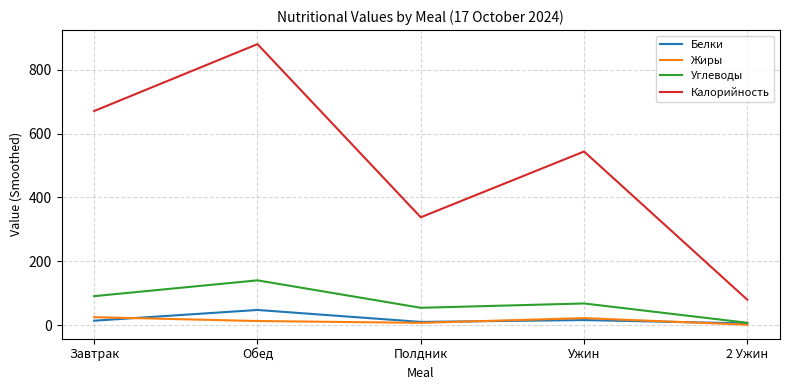

Which series has the widest spread of values?

Калорийность